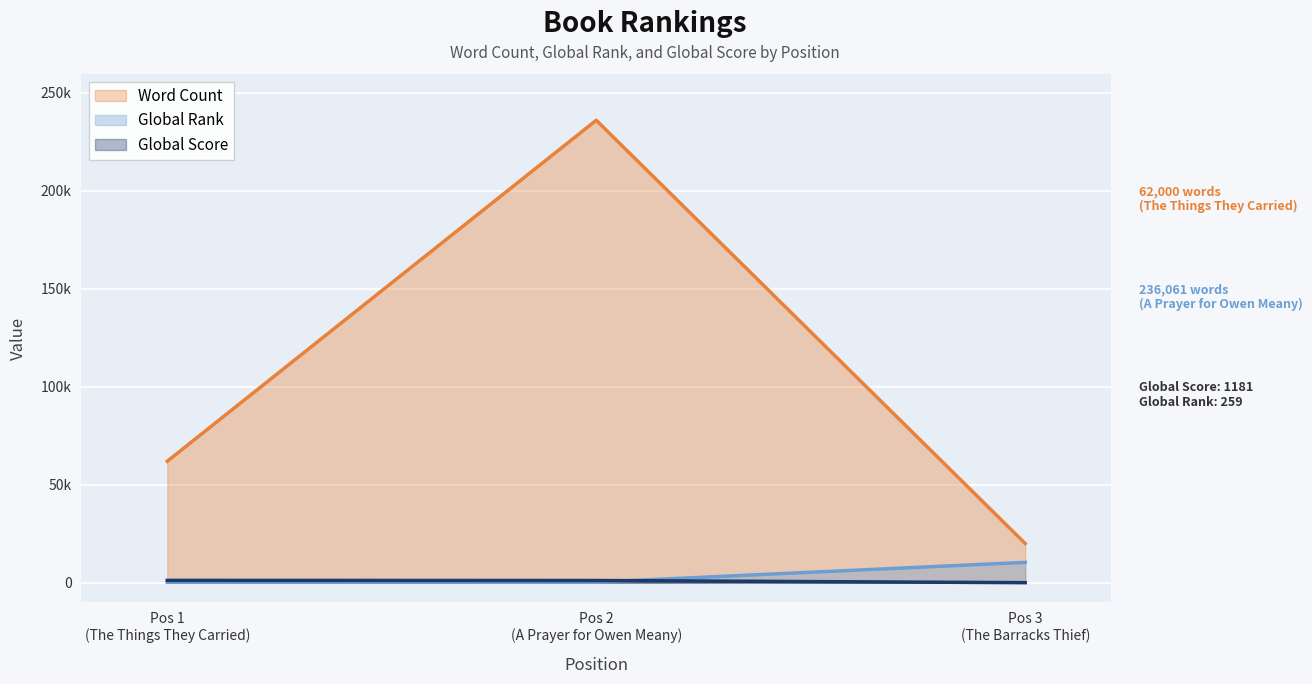

How many lines are shown in the chart?

3